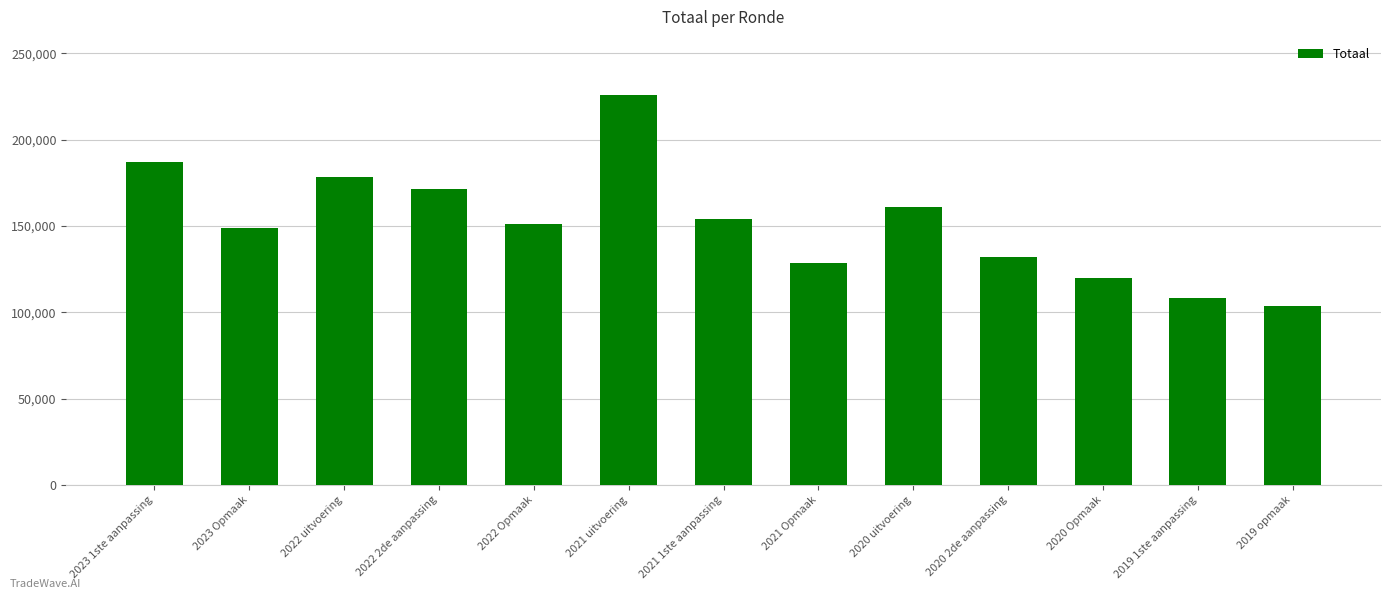

How many categories are shown in the chart?

13